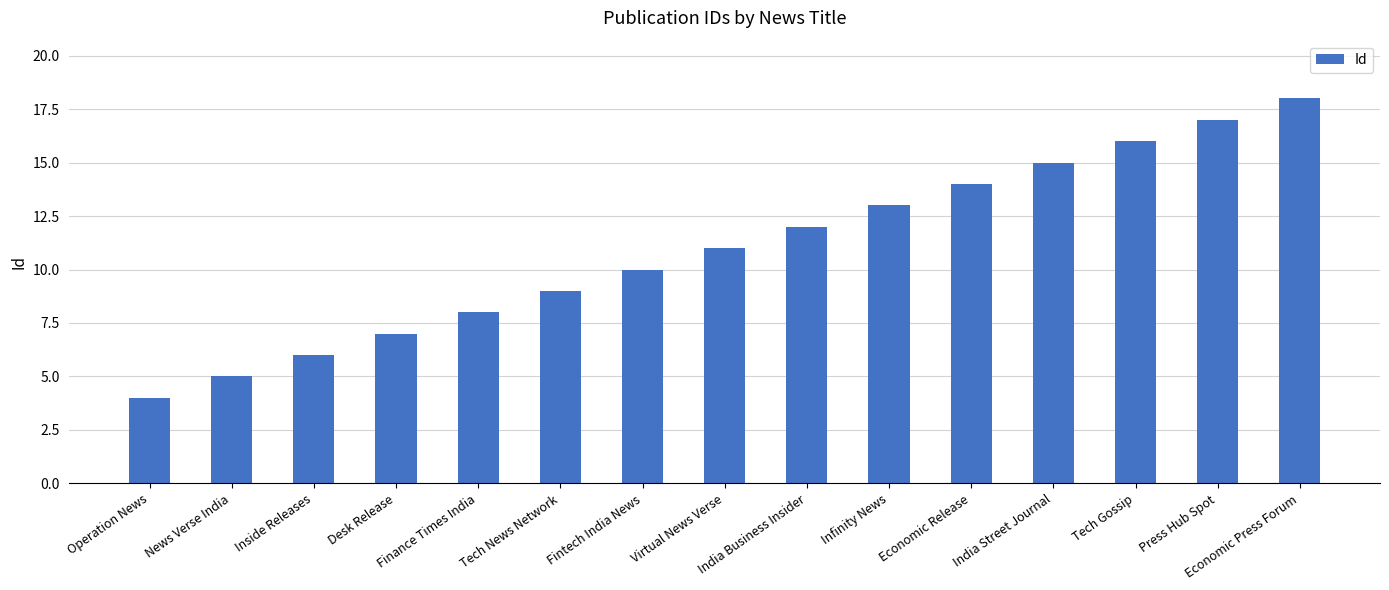

What is the difference between the values at Operation News and Finance Times India?

4